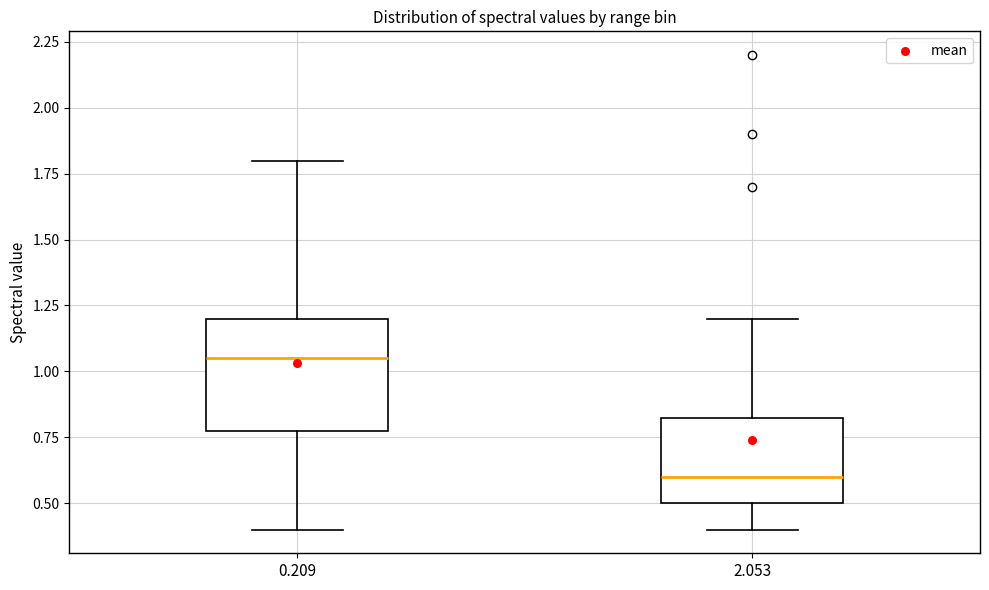

Reading left to right, read every box against the y-axis: the position of its median line, the range the box covers, and the ends of its whiskers. The values are not printed on the chart, so give them approximately, as read against the axis.

0.209: median 1.05, box 0.80 to 1.20, whiskers 0.40 to 1.80
2.053: median 0.60, box 0.50 to 0.85, whiskers 0.40 to 1.20